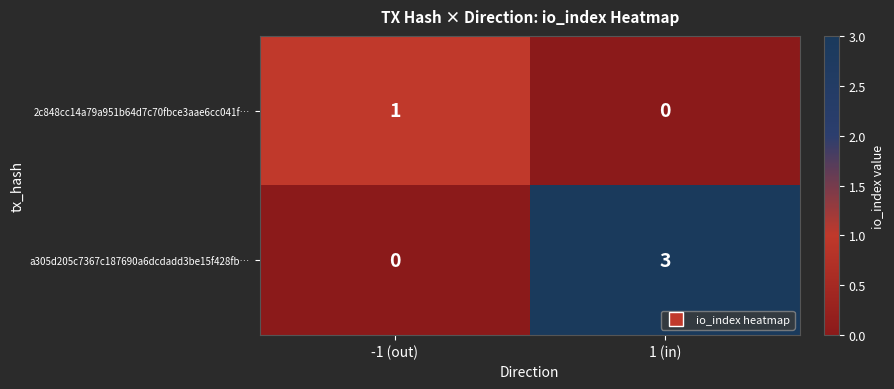

Between -1 (out) and 1 (in), which series saw the biggest shift?

a305d205c7367c187690a6dcdadd3be15f428fb…